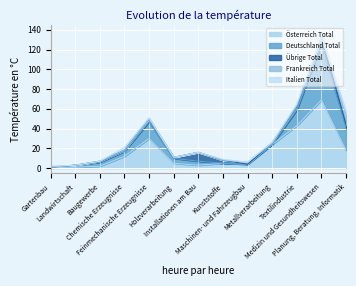

How many distinct data groups are displayed?

5